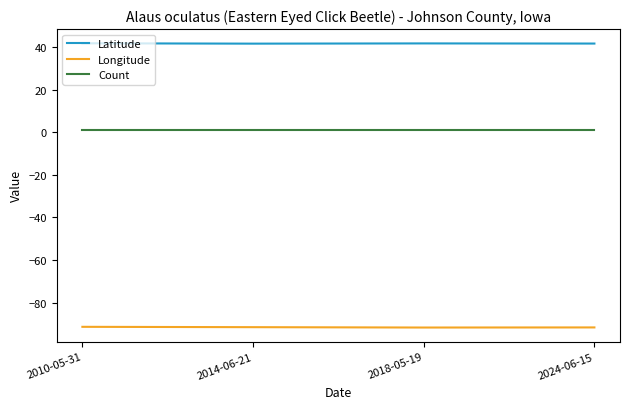

The value of Longitude at 2024-06-15 is -160.2. True or false?

False